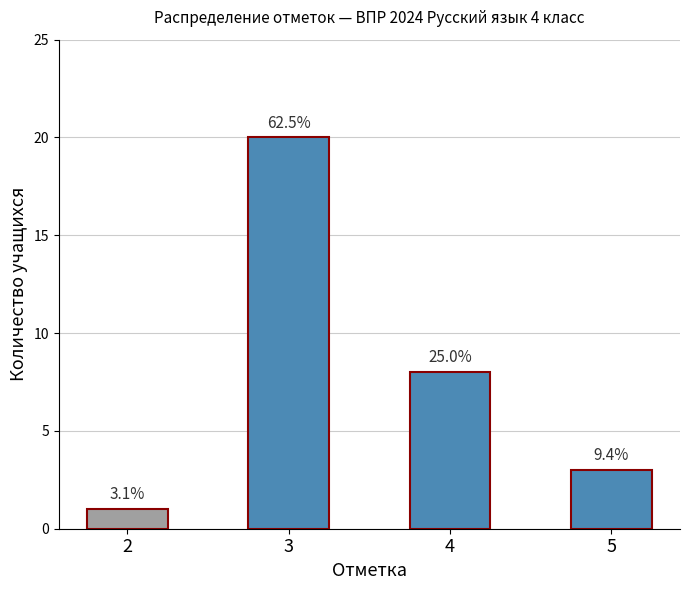

At which label is the value closest to 10?

4